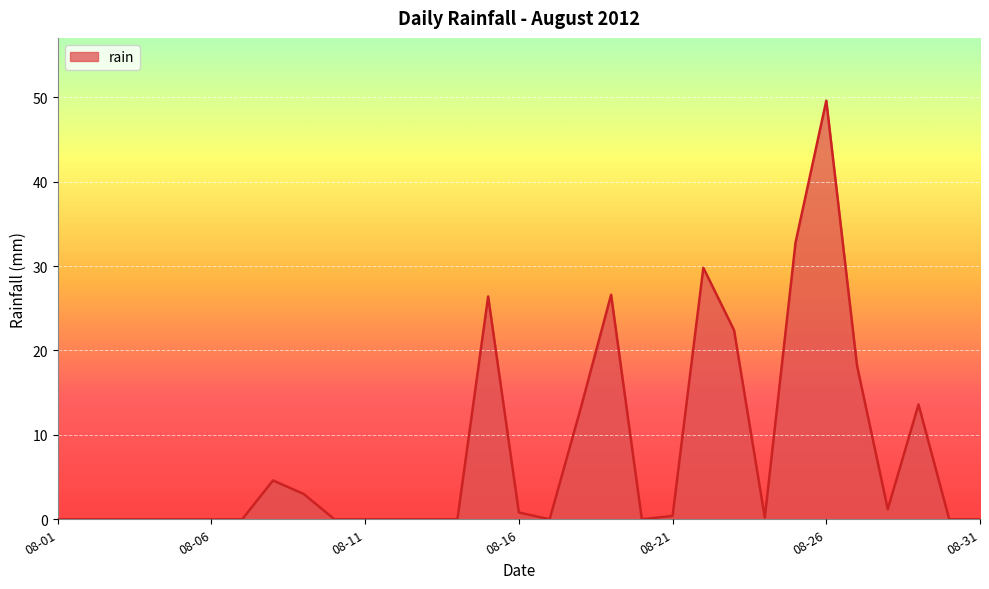

Which category has the highest value across all series?

08-26